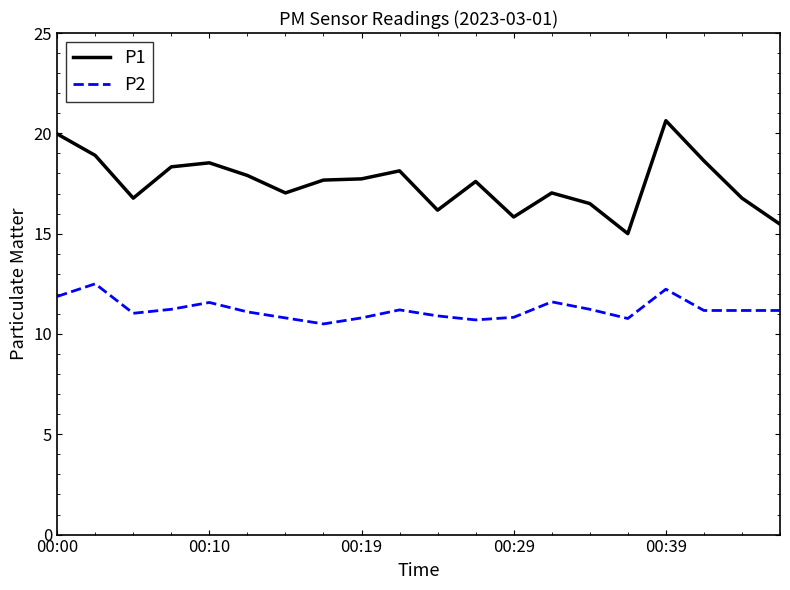

True or false: P1 and P2 intersect in this chart.

False